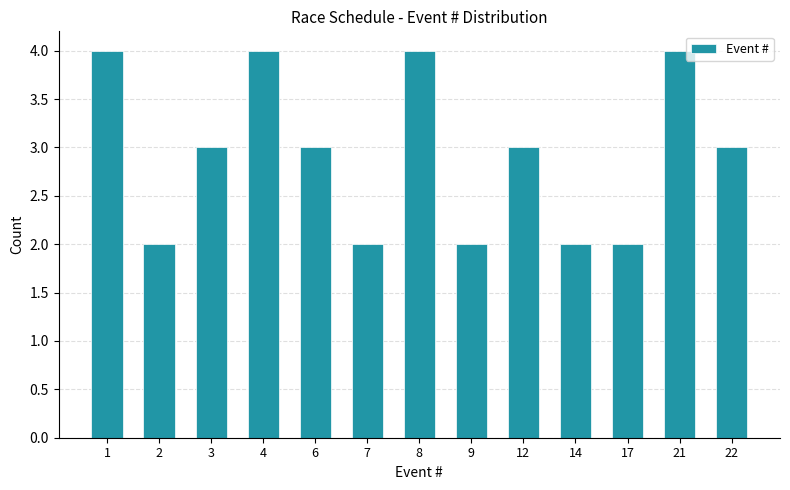

Reading left to right, list all the values displayed in this chart.

4	2	3	4	3	2	4	2	3	2	2	4	3